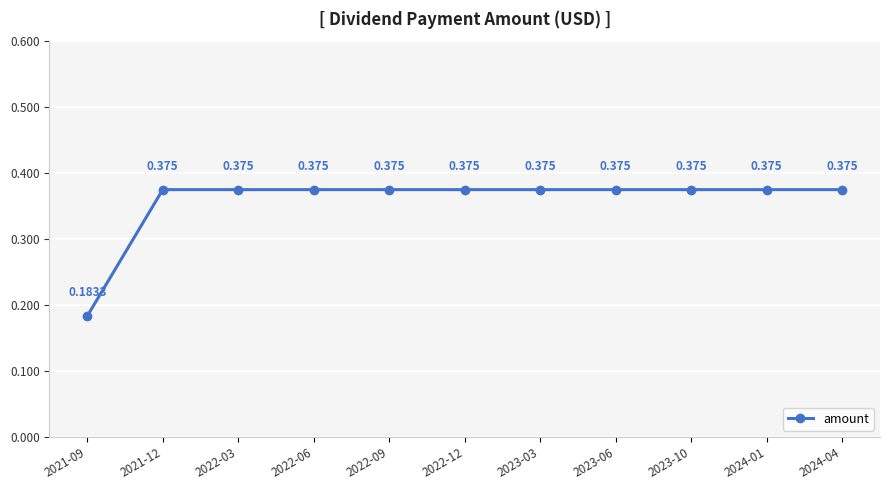

What value does the data have at 2023-03?

0.4